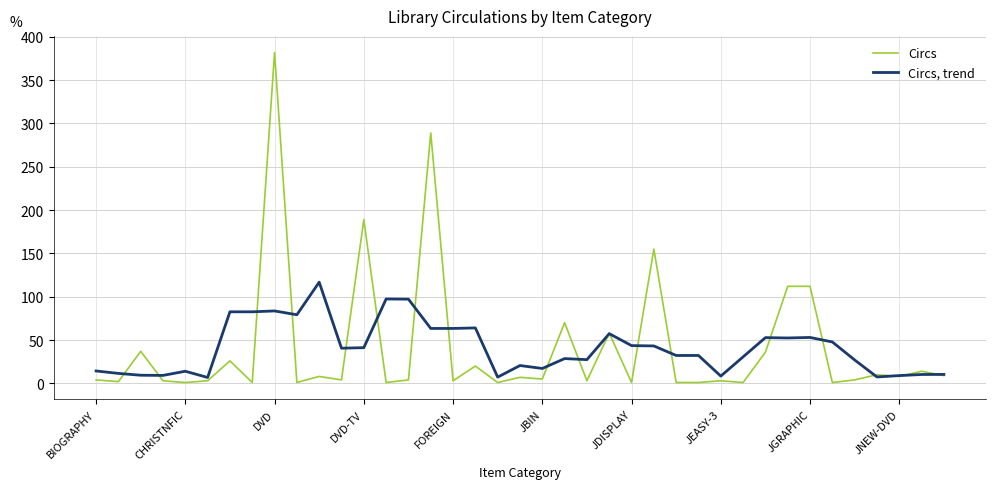

What is the maximum value for Circs, trend?

116.8